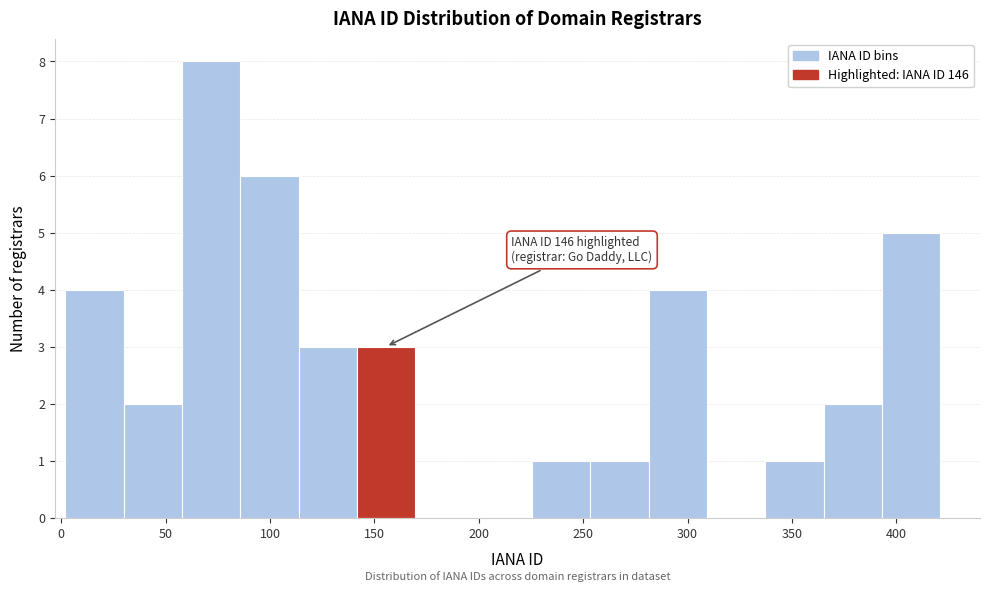

Which range on the x-axis has the tallest bar?

60 to 85